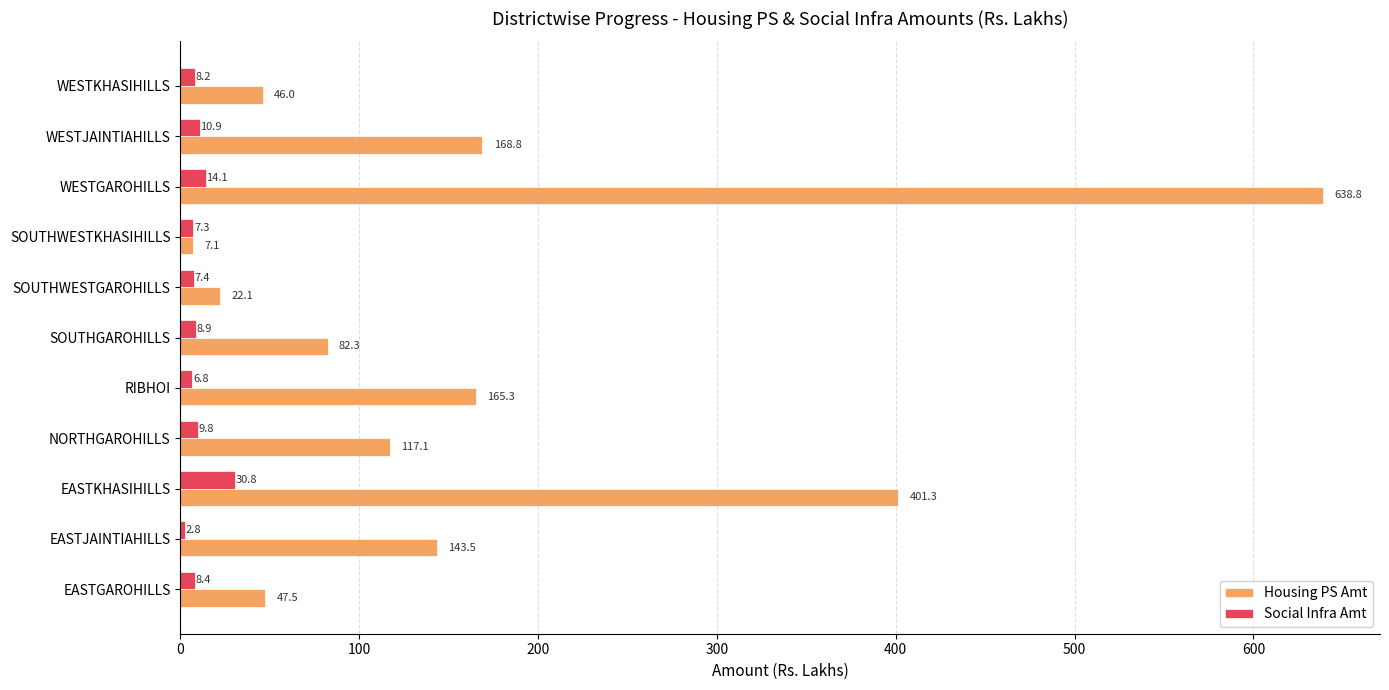

Which series has the widest spread of values?

Housing PS Amt